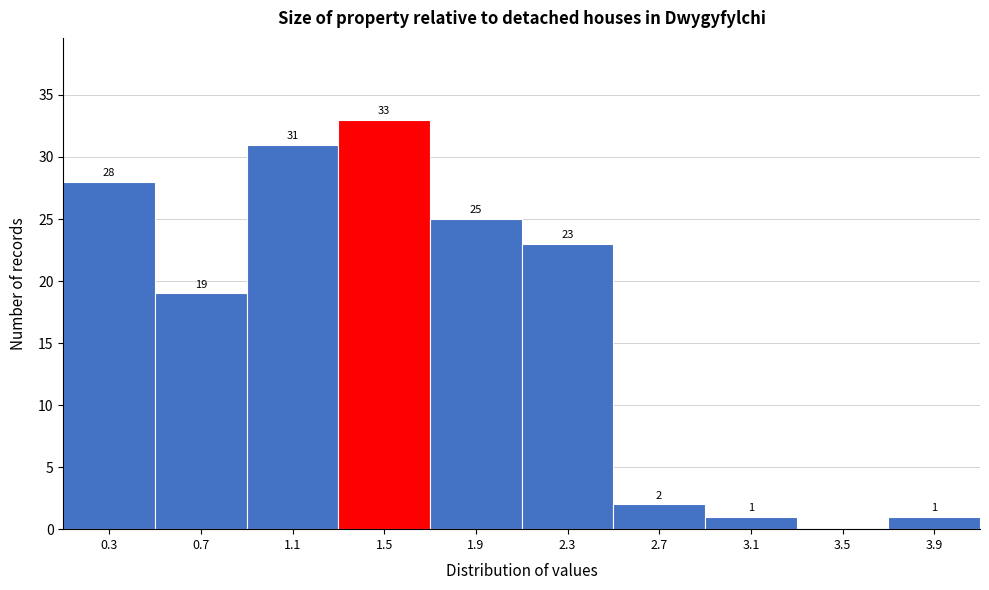

Reading left to right, list all the values displayed in this chart.

0.3=28	0.7=19	1.1=31	1.5=33	1.9=25	2.3=23	2.7=2	3.1=1	3.5=0	3.9=1